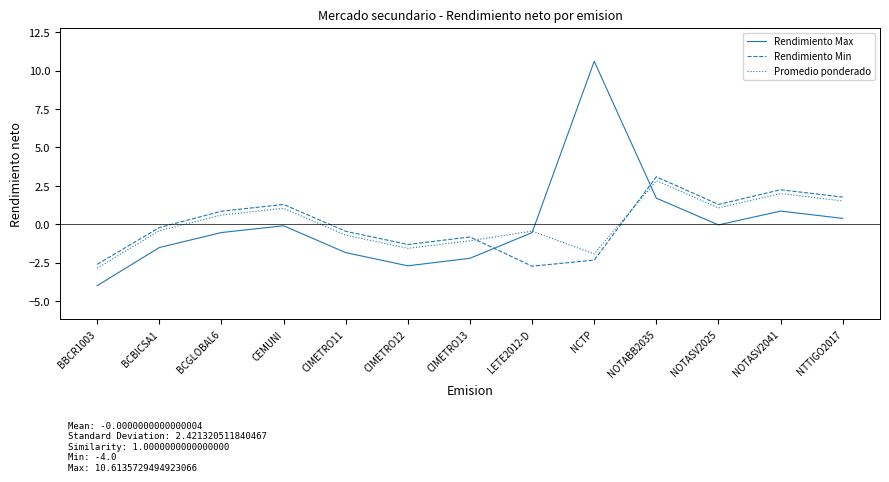

In Rendimiento Max, how many points are higher than both neighbors (excluding endpoints)?

3